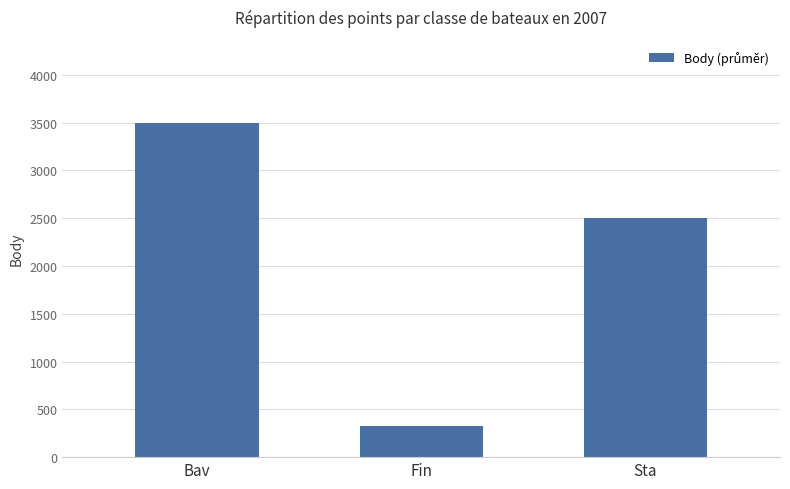

Approximately how many times larger is the value at Fin compared to Bav?

0.1